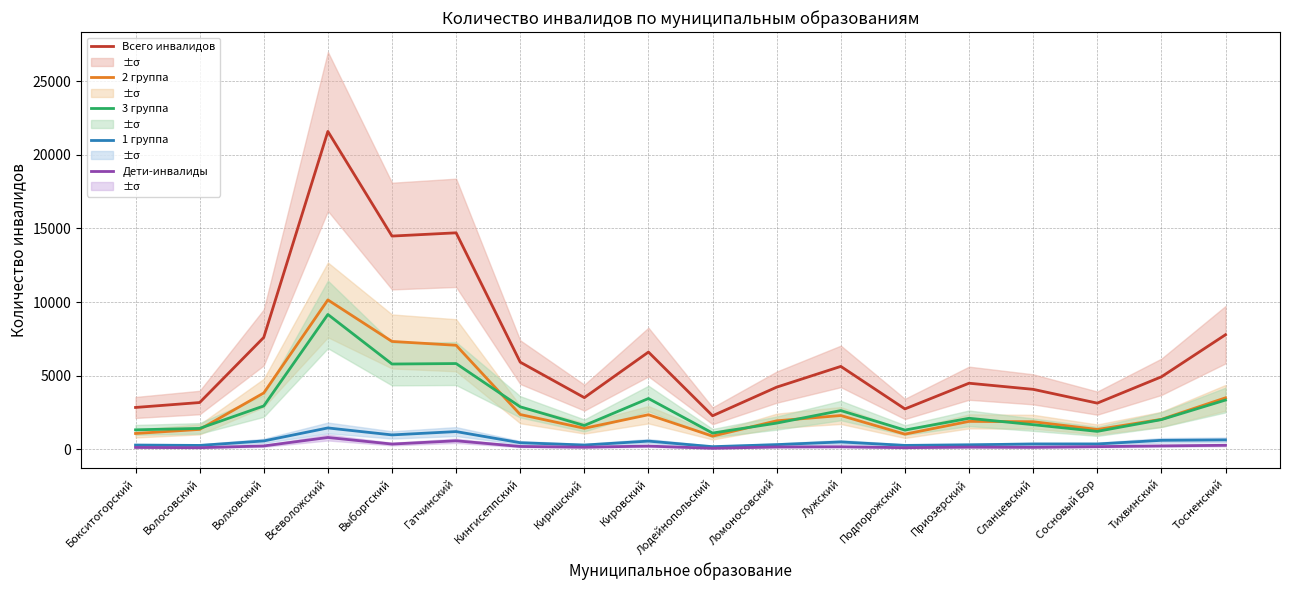

What is the spread (max minus min) of values at Всеволожский?

20771